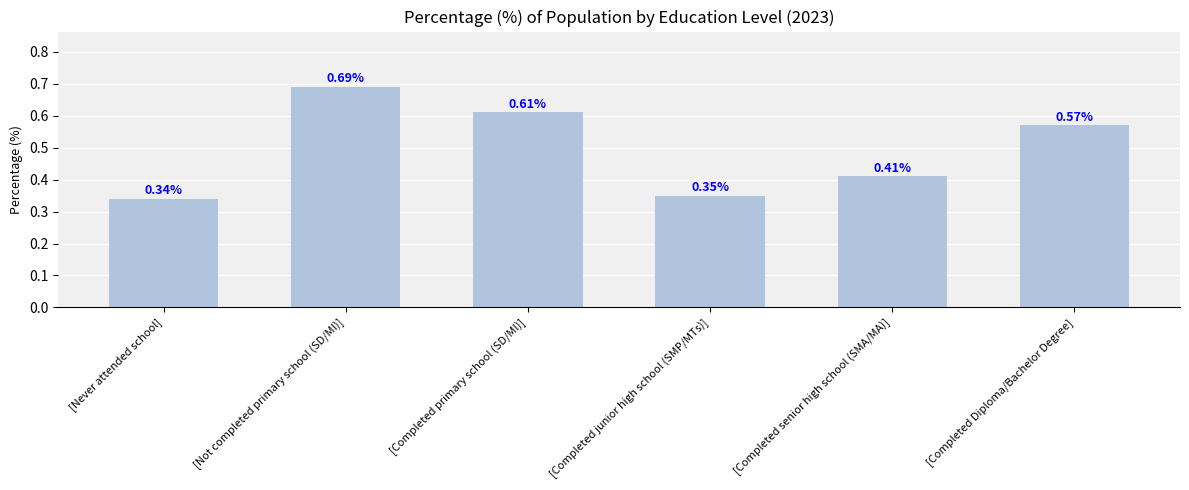

What is the label of the 2nd bar from the left?

[Not completed primary school (SD/MI)]